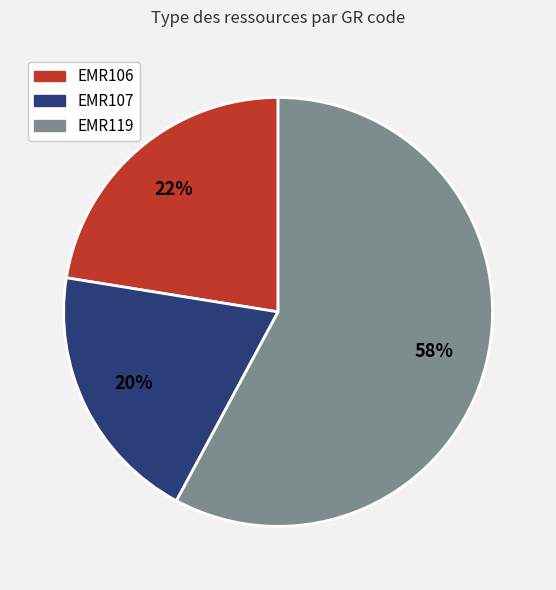

To the nearest percent, what is the difference between the largest and smallest slice percentages?

38%